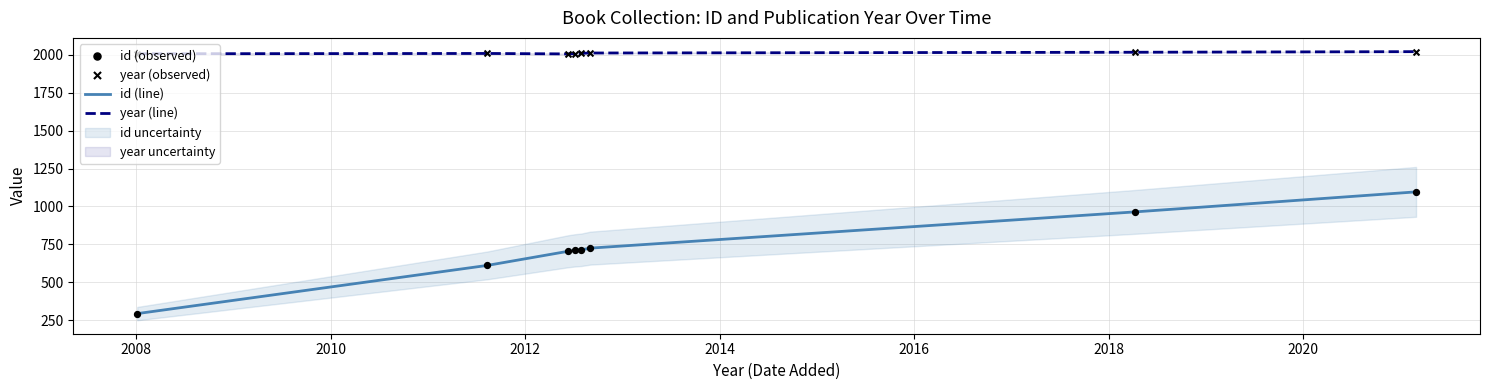

True or false: year (line) and id (line) intersect in this chart.

False